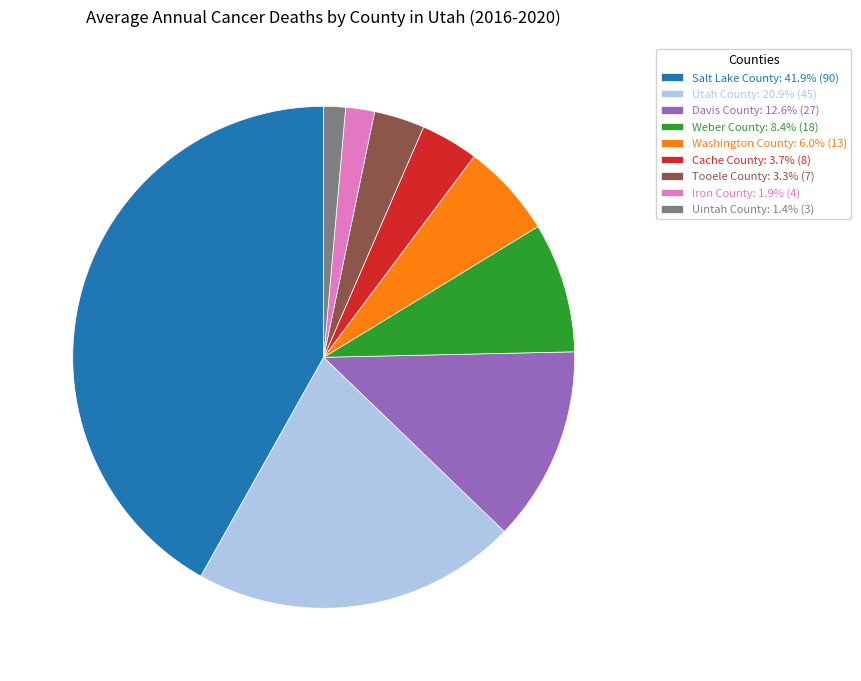

Is it true that Davis County is 13% of the pie?

True